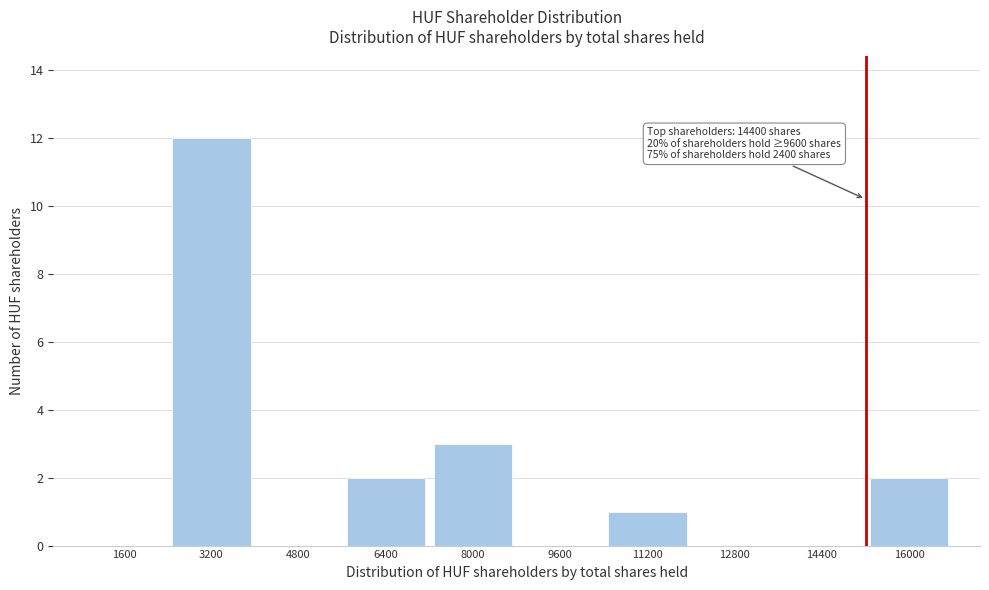

Reading left to right, list all the values displayed in this chart.

1600=0	3200=12	4800=0	6400=2	8000=3	9600=0	11200=1	12800=0	14400=0	16000=2